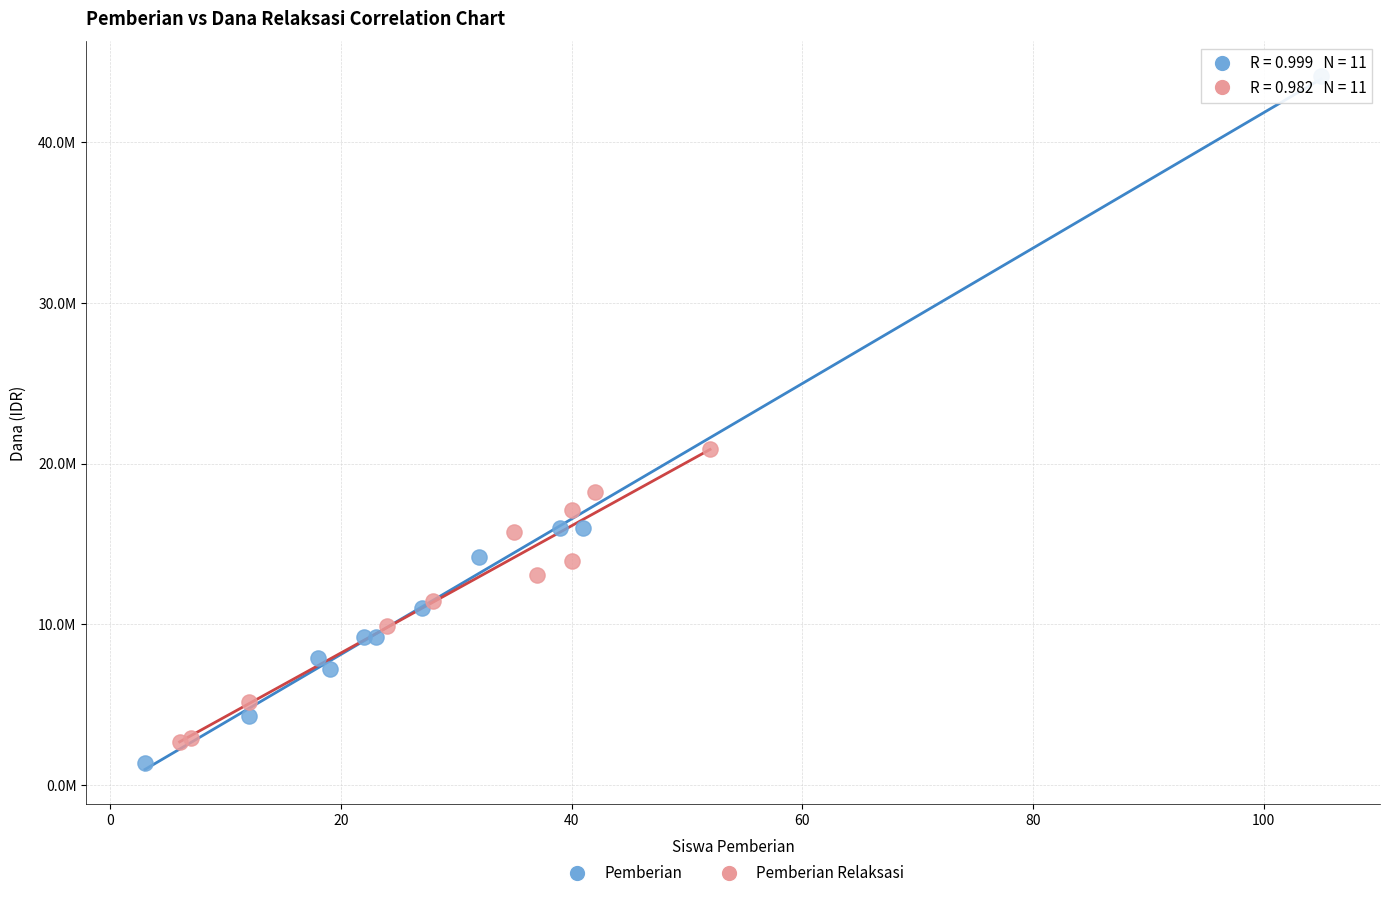

Which series reaches the maximum Y coordinate?

Pemberian